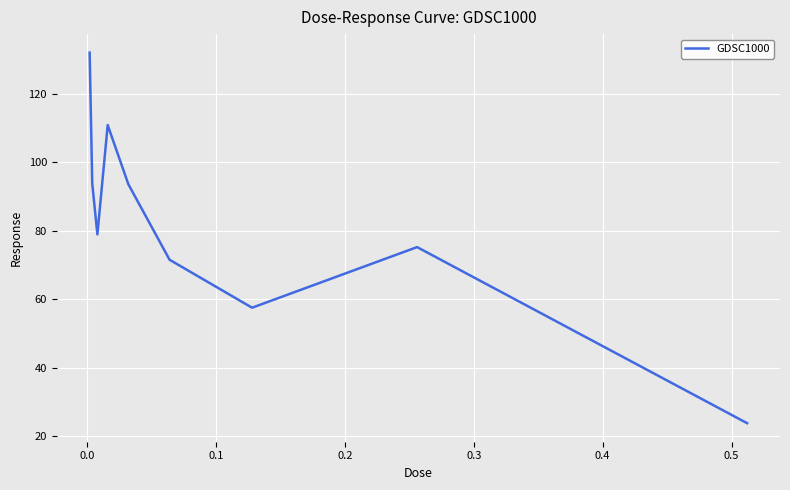

What is the greatest value displayed?

132.1